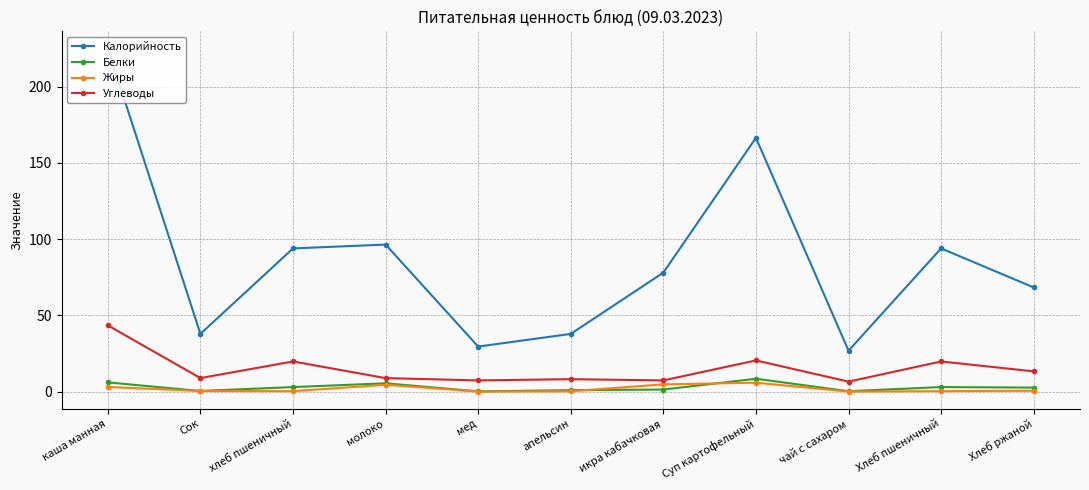

Which series has the widest spread of values?

Калорийность